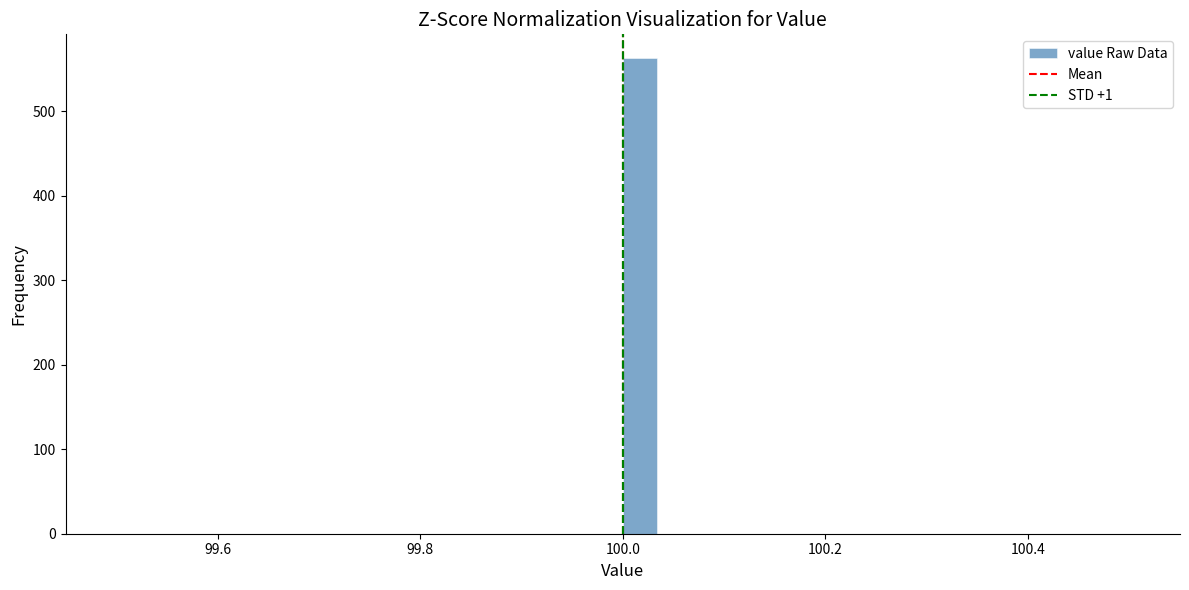

Read against the x-axis, roughly where is the centre of the tallest bar?

100.02